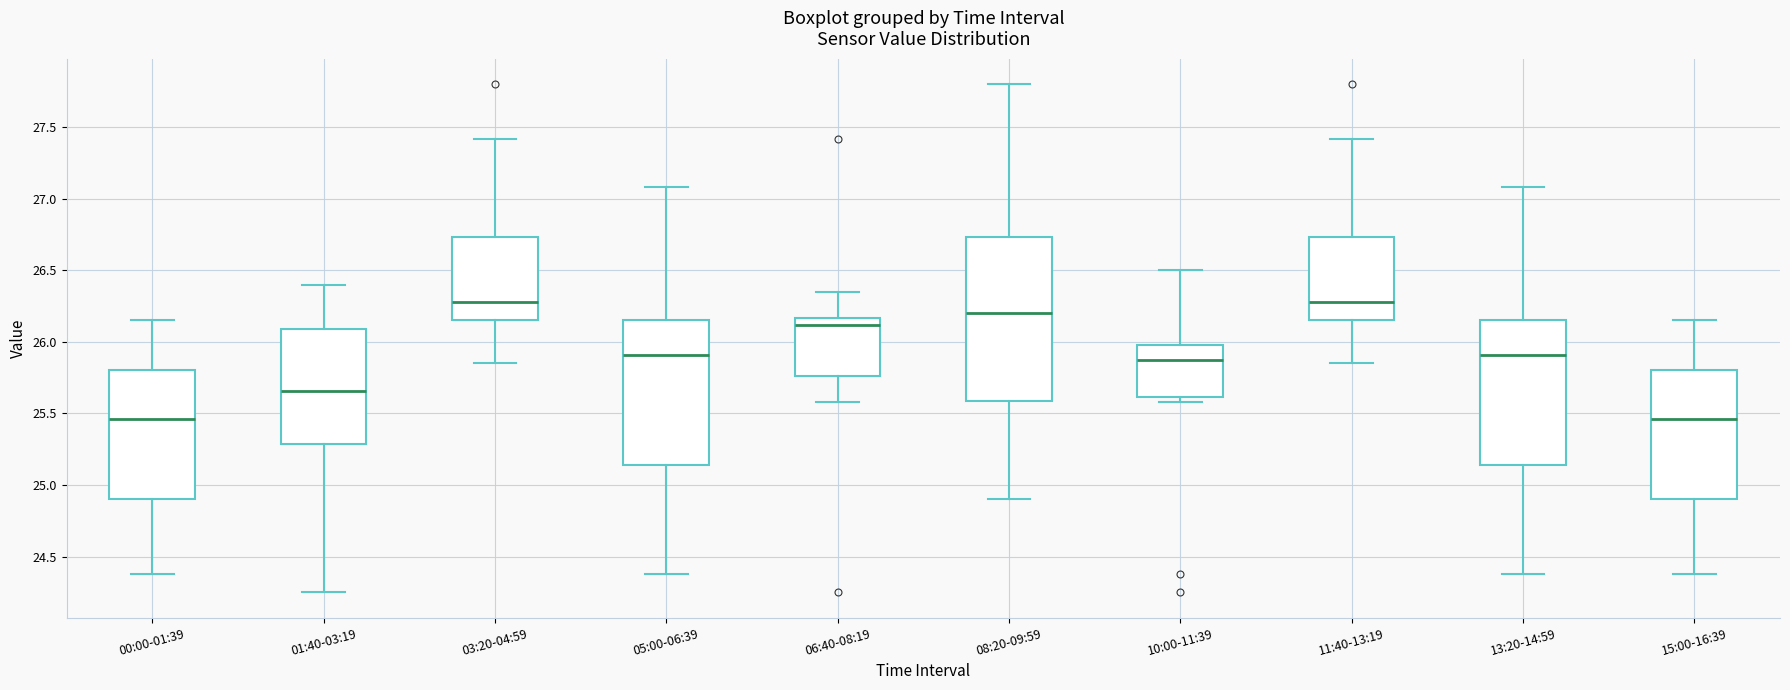

Where does the median line of the box for 08:20-09:59 sit on the y-axis? The values are not printed on the chart, so give them approximately, as read against the axis.

26.20